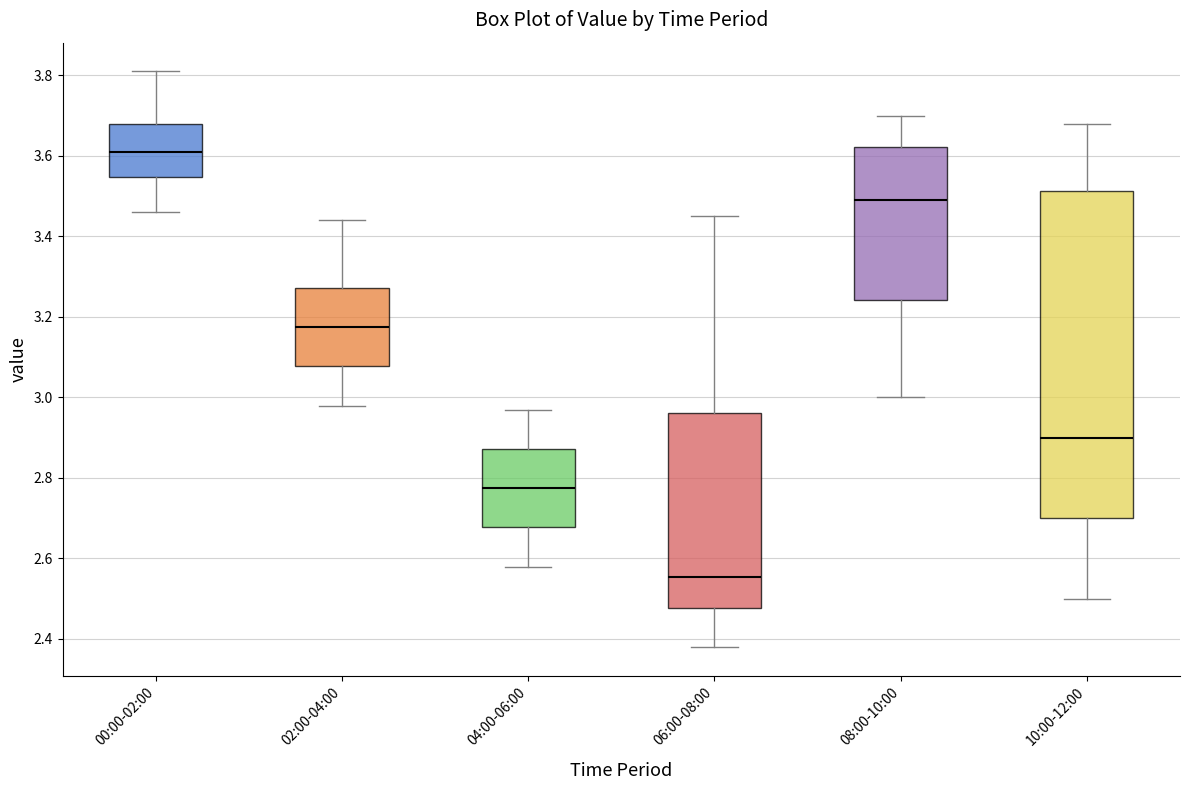

Reading left to right, transcribe this box plot: for each box, give where its median line is, the range the box spans, and where its two whiskers end, as read against the y-axis. The values are not printed on the chart, so give them approximately, as read against the axis.

00:00-02:00: median 3.62, box 3.54 to 3.68, whiskers 3.46 to 3.82
02:00-04:00: median 3.18, box 3.08 to 3.28, whiskers 2.98 to 3.44
04:00-06:00: median 2.78, box 2.68 to 2.88, whiskers 2.58 to 2.98
06:00-08:00: median 2.56, box 2.48 to 2.96, whiskers 2.38 to 3.46
08:00-10:00: median 3.50, box 3.24 to 3.62, whiskers 3.00 to 3.70
10:00-12:00: median 2.90, box 2.70 to 3.52, whiskers 2.50 to 3.68